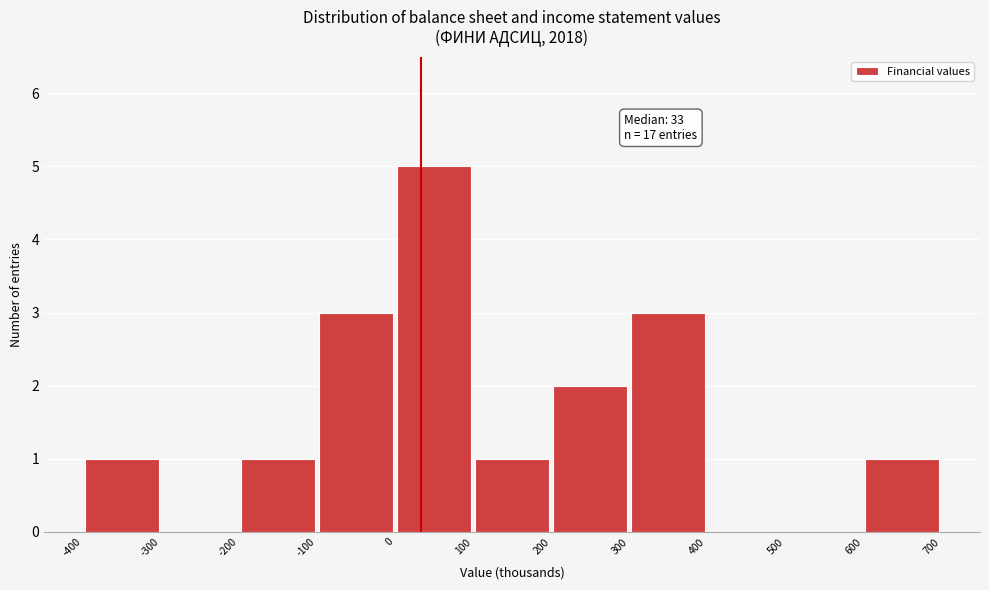

Over which range of the x-axis is the bar tallest?

0 to 100